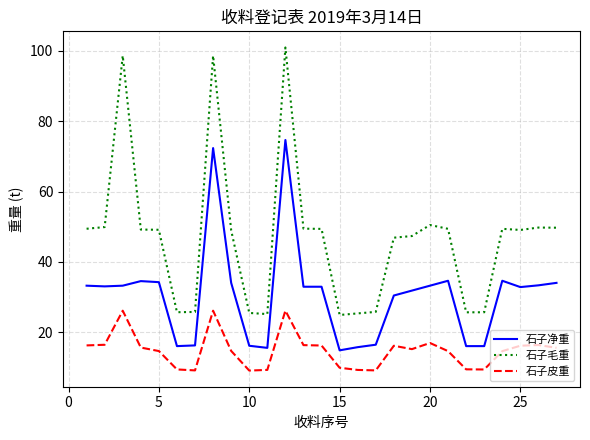

True or false: 石子净重 and 石子毛重 cross at least once.

False